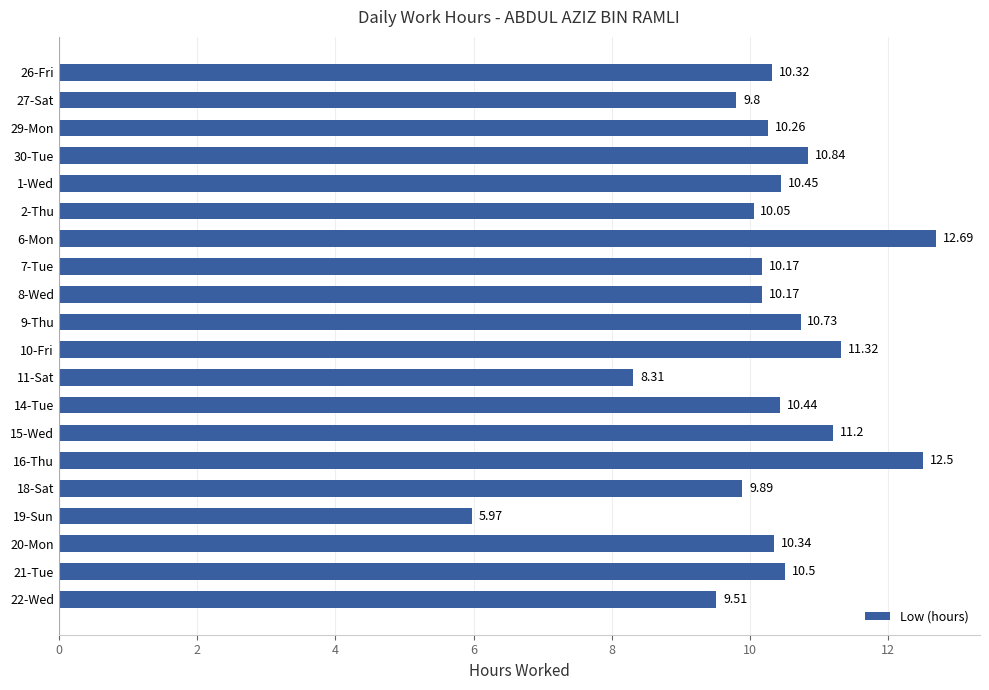

What is the average value?

10.3